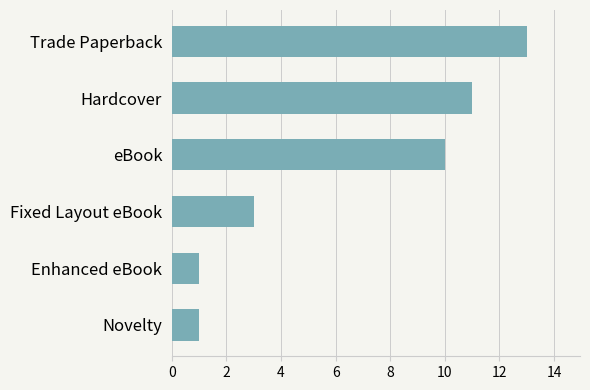

Between Hardcover and Novelty, which is larger?

Hardcover